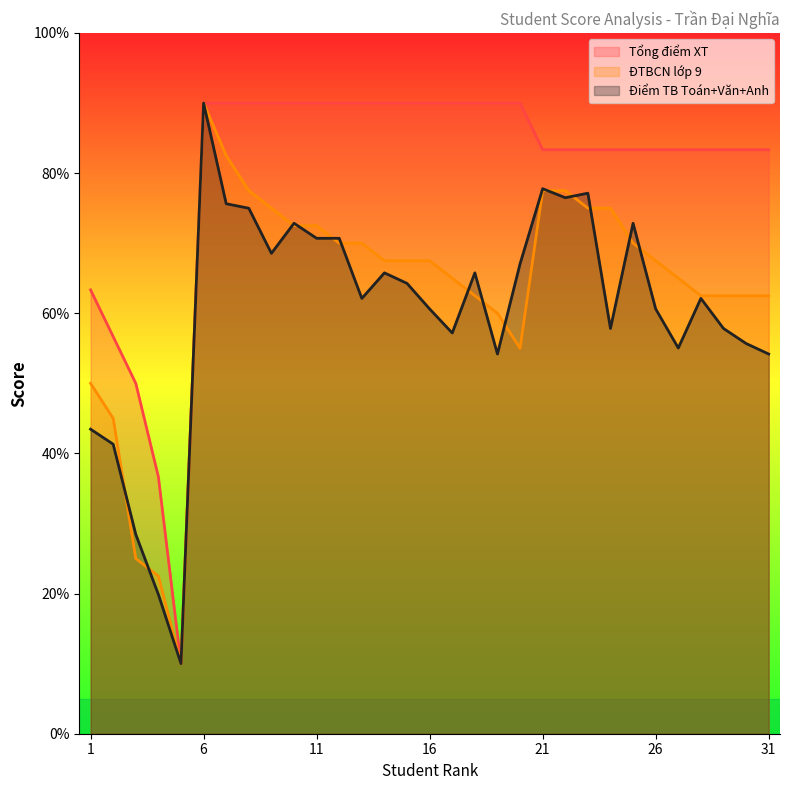

Reading left to right, list all the values displayed in this chart.

Tổng điểm XT: 63.3	56.7	50.0	36.7	10.0	90.0	90.0	90.0	90.0	90.0	90.0	90.0	90.0	90.0	90.0	90.0	90.0	90.0	90.0	90.0	83.3	83.3	83.3	83.3	83.3	83.3	83.3	83.3	83.3	83.3	83.3
ĐTBCN lớp 9: 50.0	45.0	25.0	22.5	10.0	90.0	82.5	77.5	75.0	72.5	72.5	70.0	70.0	67.5	67.5	67.5	65.0	62.5	60.0	55.0	77.5	77.5	75.0	75.0	70.0	67.5	65.0	62.5	62.5	62.5	62.5
Điểm TB Toán+Văn+Anh: 43.5	41.3	28.4	19.9	10.0	90.0	75.6	75.0	68.6	72.8	70.7	70.7	62.1	65.8	64.3	60.6	57.2	65.8	54.2	67.1	77.8	76.5	77.1	57.8	72.8	60.6	55.0	62.1	57.8	55.7	54.2